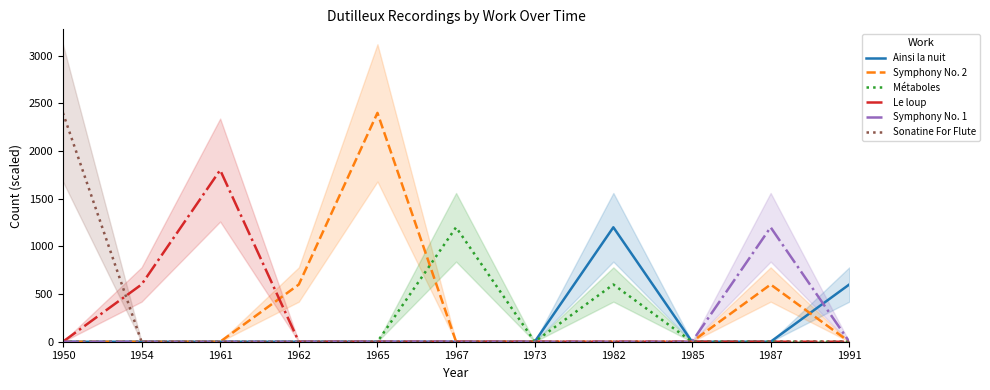

What is the spread (max minus min) of values at 1962?

600